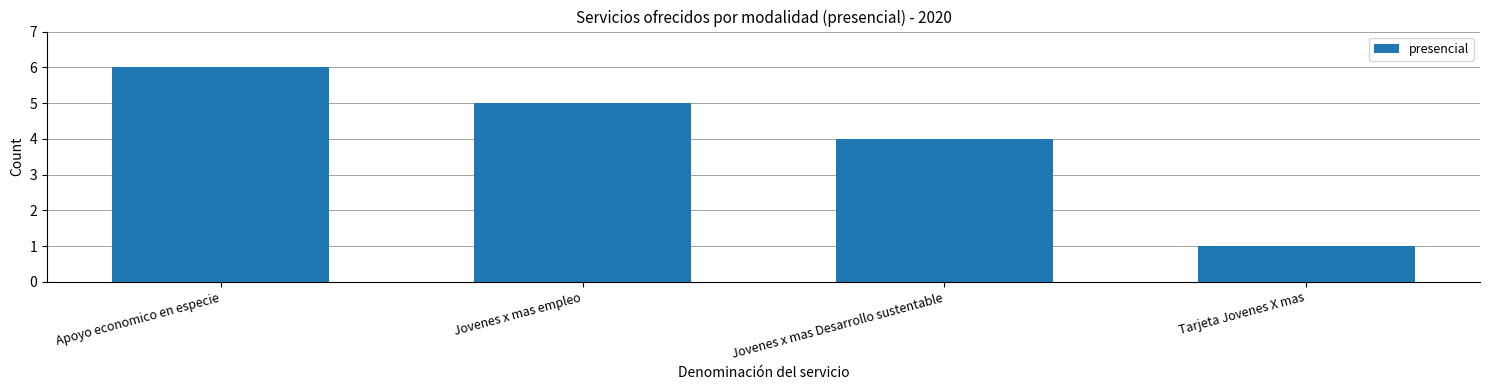

True or false: the data shows 3 at Jovenes x mas Desarrollo sustentable.

False